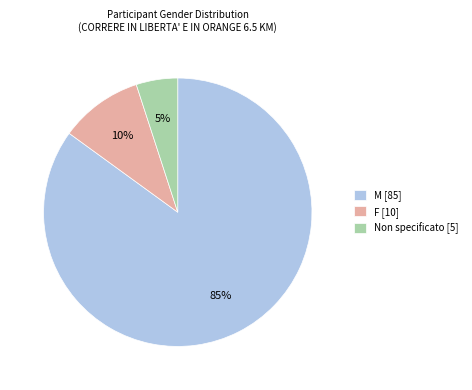

To the nearest percent, what is the combined percentage of M [85] and Non specificato [5]?

90%